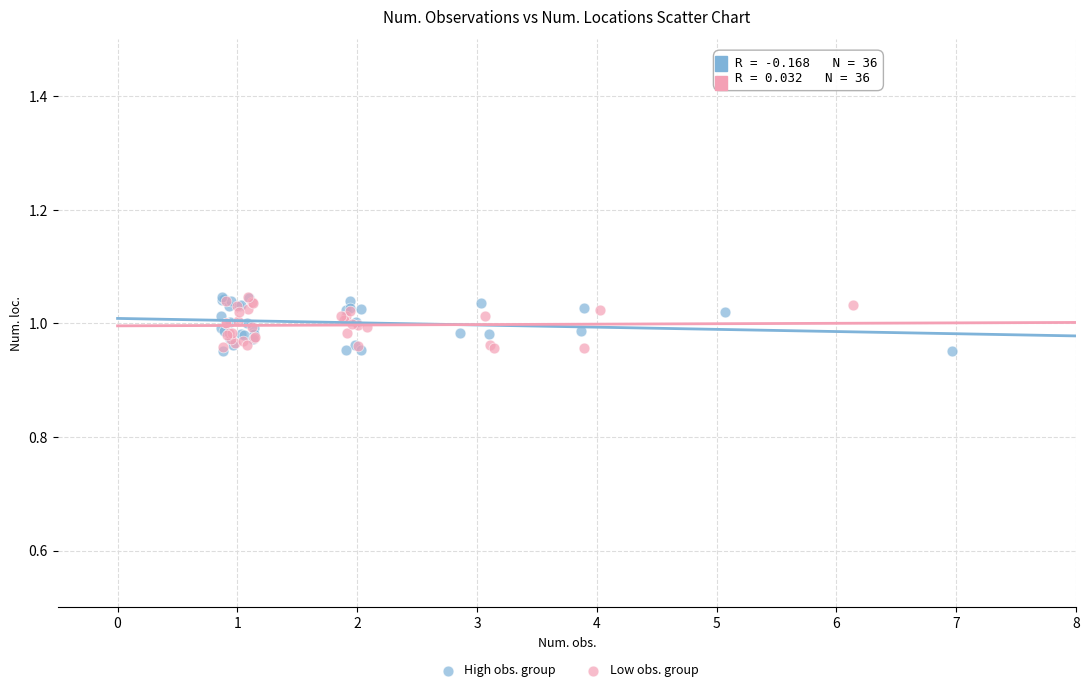

What are all the series names shown in the legend?

High obs. group, Low obs. group